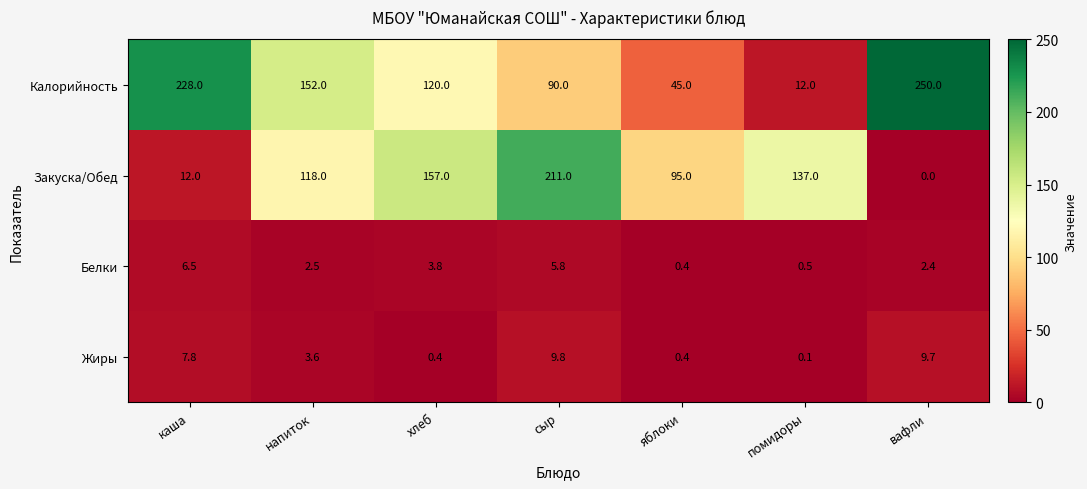

What is the sum of all Калорийность values?

897.0